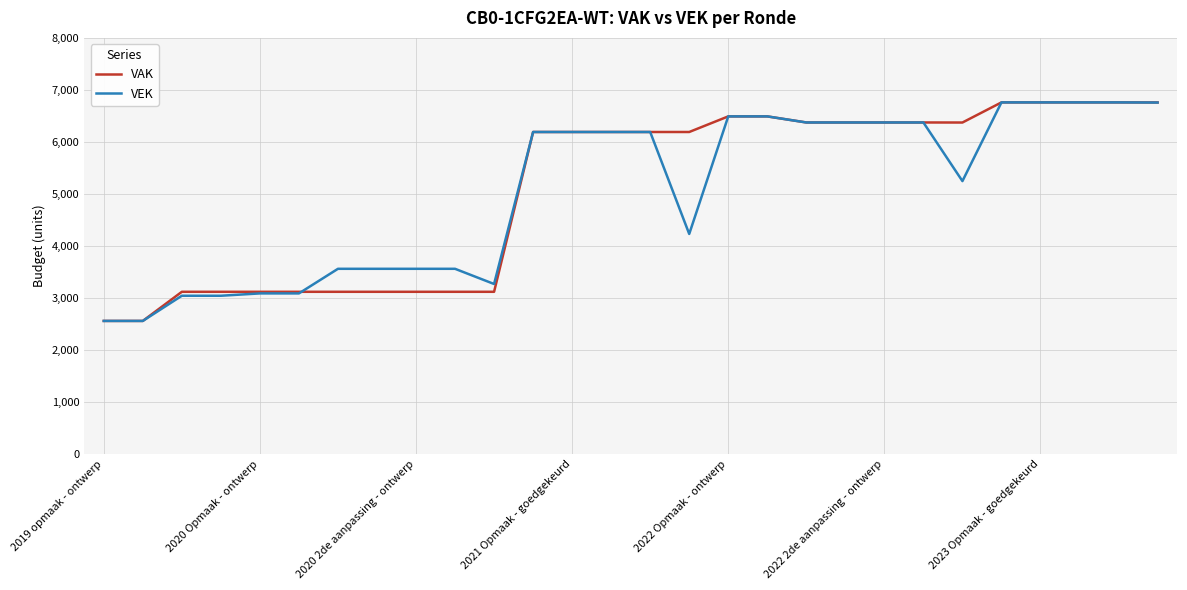

What is the lowest value of the VAK series?

2559